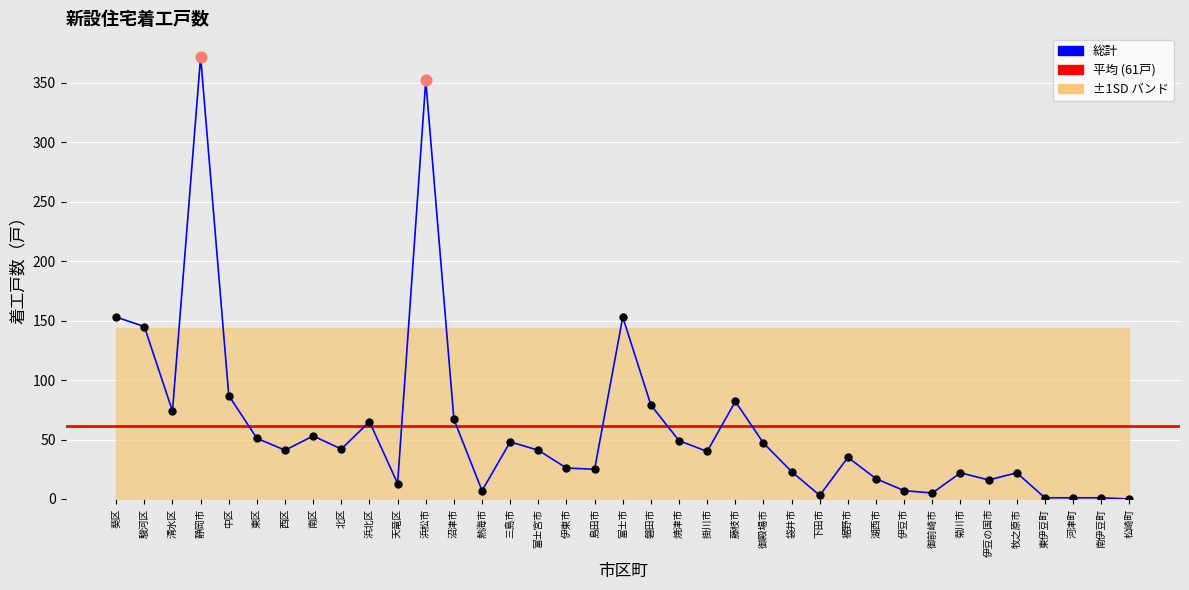

What is the change in value from 清水区 to 下田市?

-71